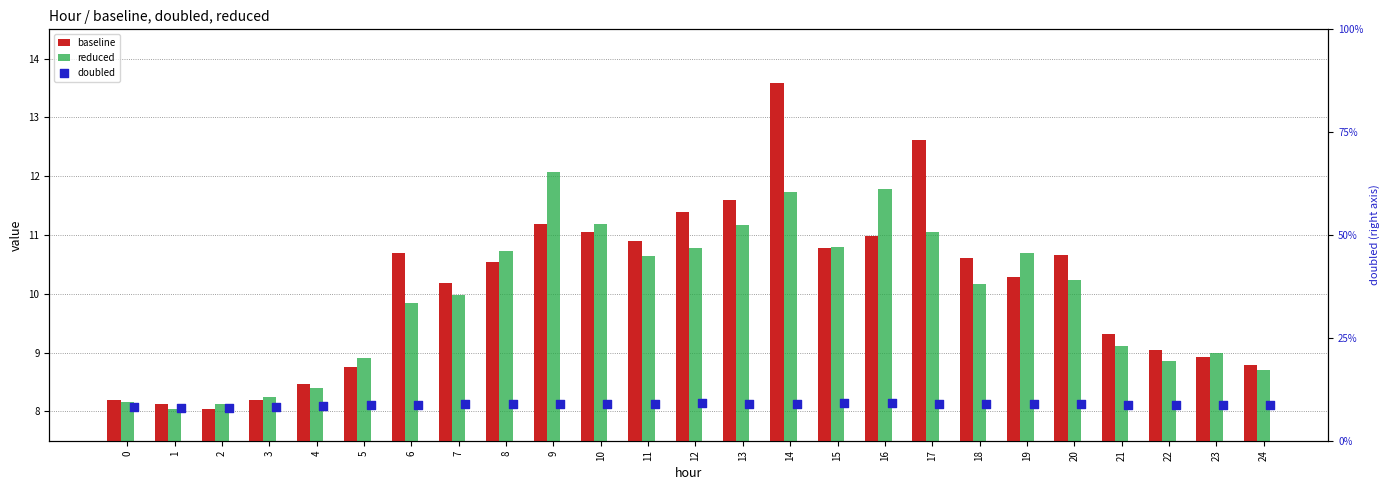

Is the value of reduced at 22 greater than the value of baseline at 3?

Yes